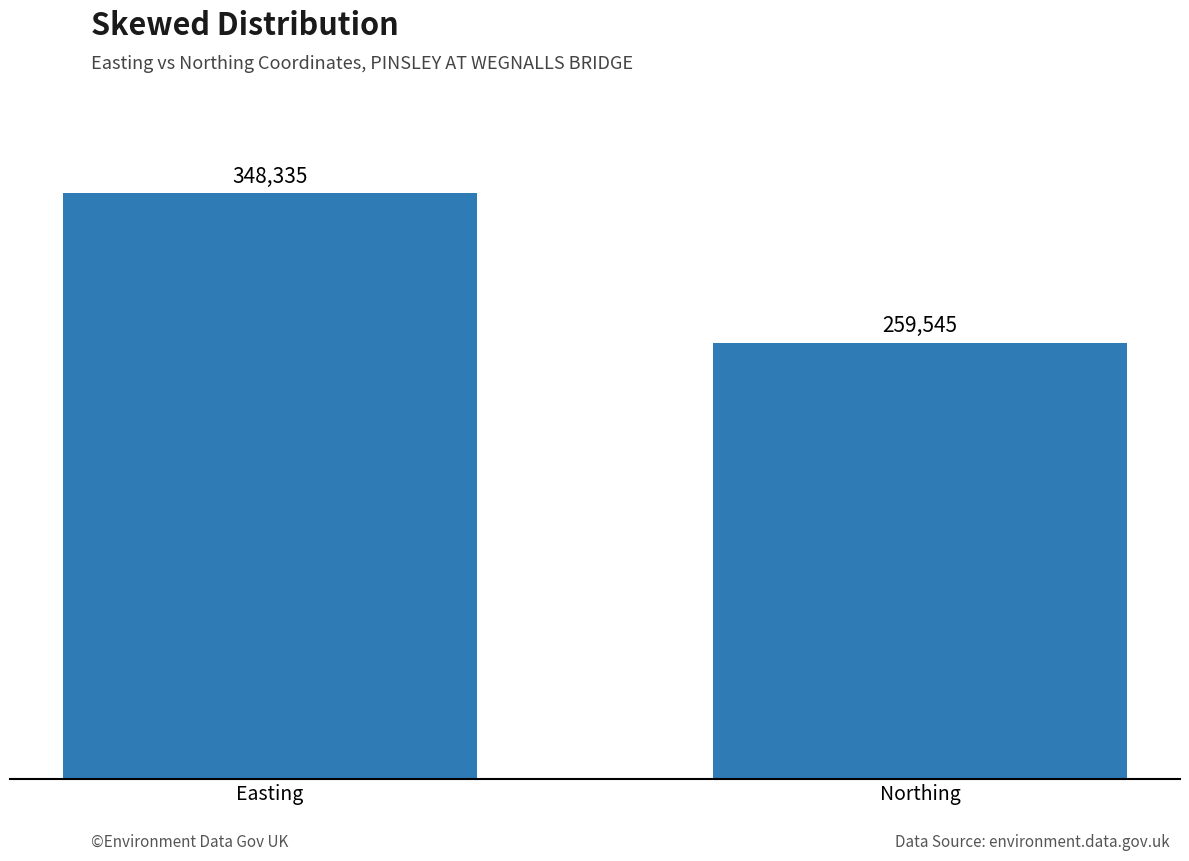

Does the chart contain any negative values?

No